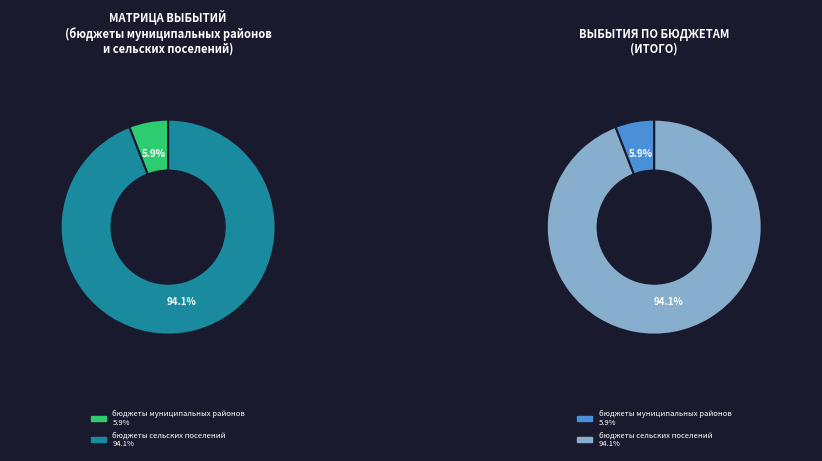

Is it true that бюджеты сельских поселений is 82% of the pie?

False